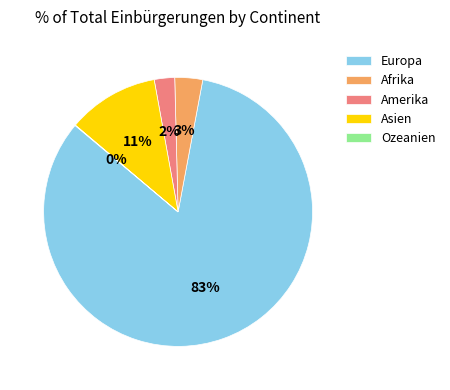

Is the sum of Europa and Asien greater than half?

Yes